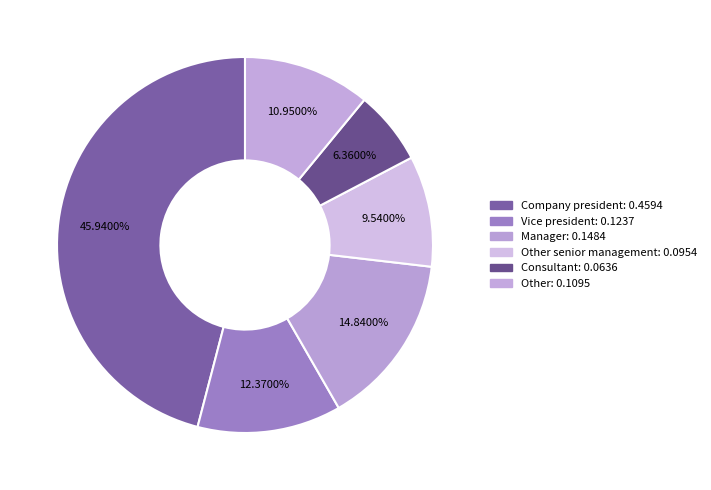

Rank the categories by value from highest to lowest.

Company president, Manager, Vice president, Other, Other senior management, Consultant